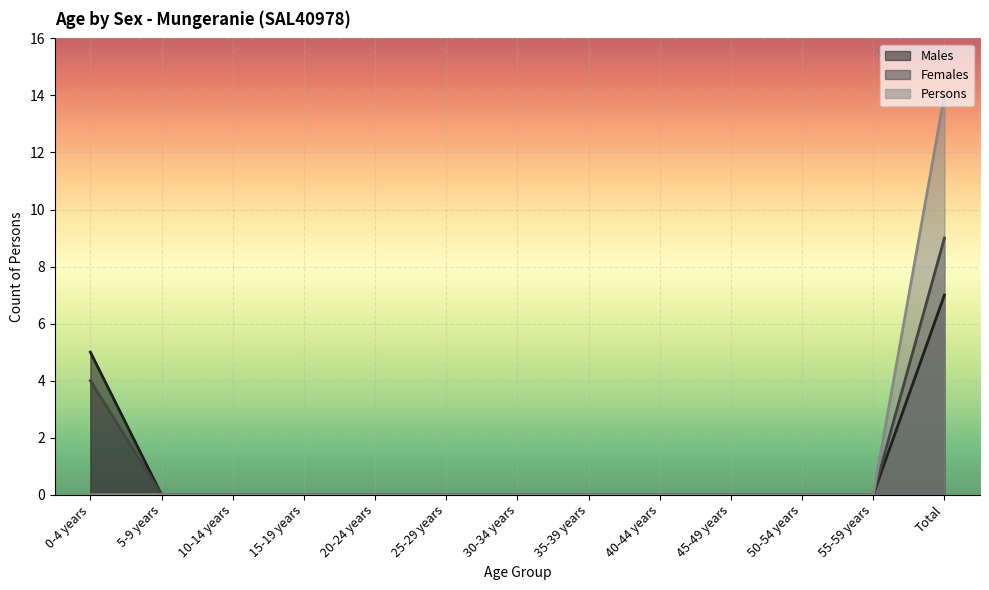

True or false: Males and Females intersect in this chart.

False